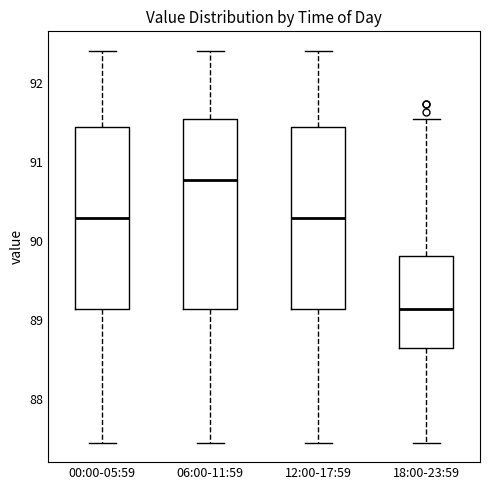

Reading left to right, read every box against the y-axis: the position of its median line, the range the box covers, and the ends of its whiskers. The values are not printed on the chart, so give them approximately, as read against the axis.

00:00-05:59: median 90.3, box 89.1 to 91.5, whiskers 87.5 to 92.4
06:00-11:59: median 90.8, box 89.1 to 91.6, whiskers 87.5 to 92.4
12:00-17:59: median 90.3, box 89.1 to 91.5, whiskers 87.5 to 92.4
18:00-23:59: median 89.1, box 88.7 to 89.8, whiskers 87.5 to 91.6